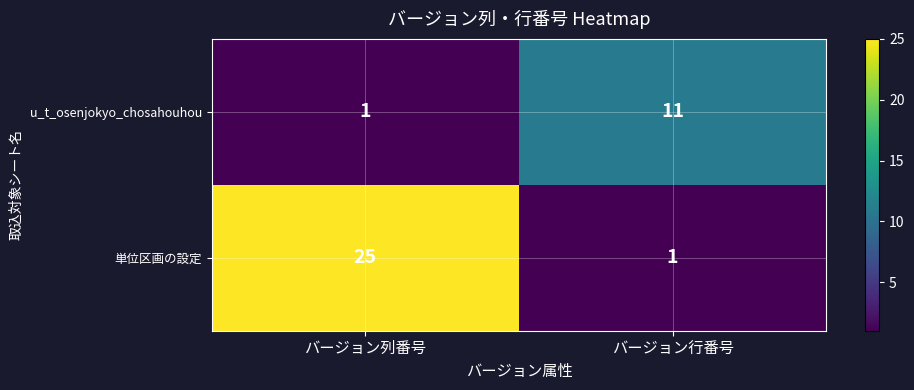

At which category is the sum across all series the highest?

バージョン列番号